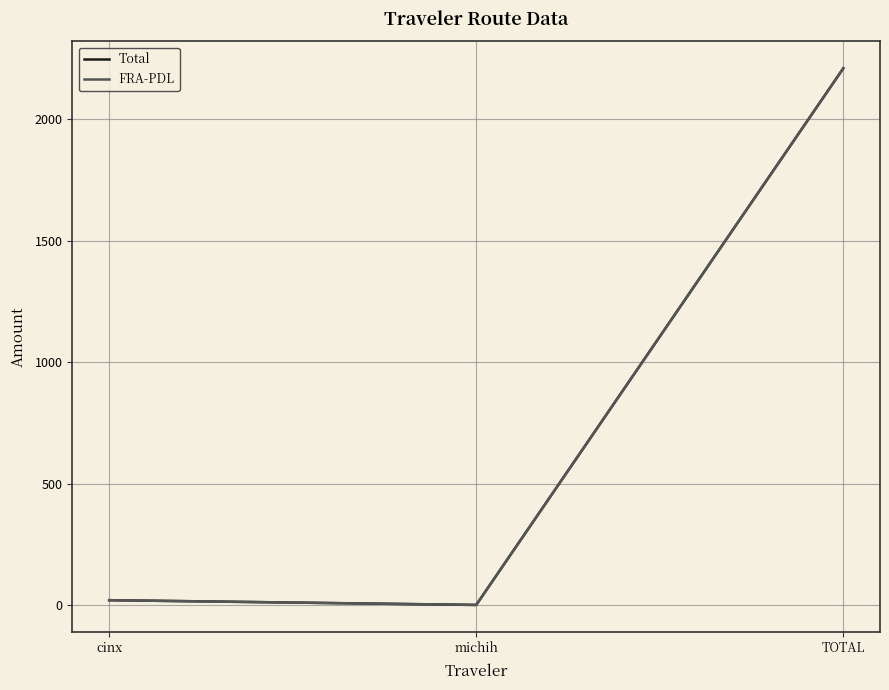

Reading right to left, transcribe all the data shown in this chart.

Total: 2210.7	1.0	20.6
FRA-PDL: 2210.0	1.0	20.6